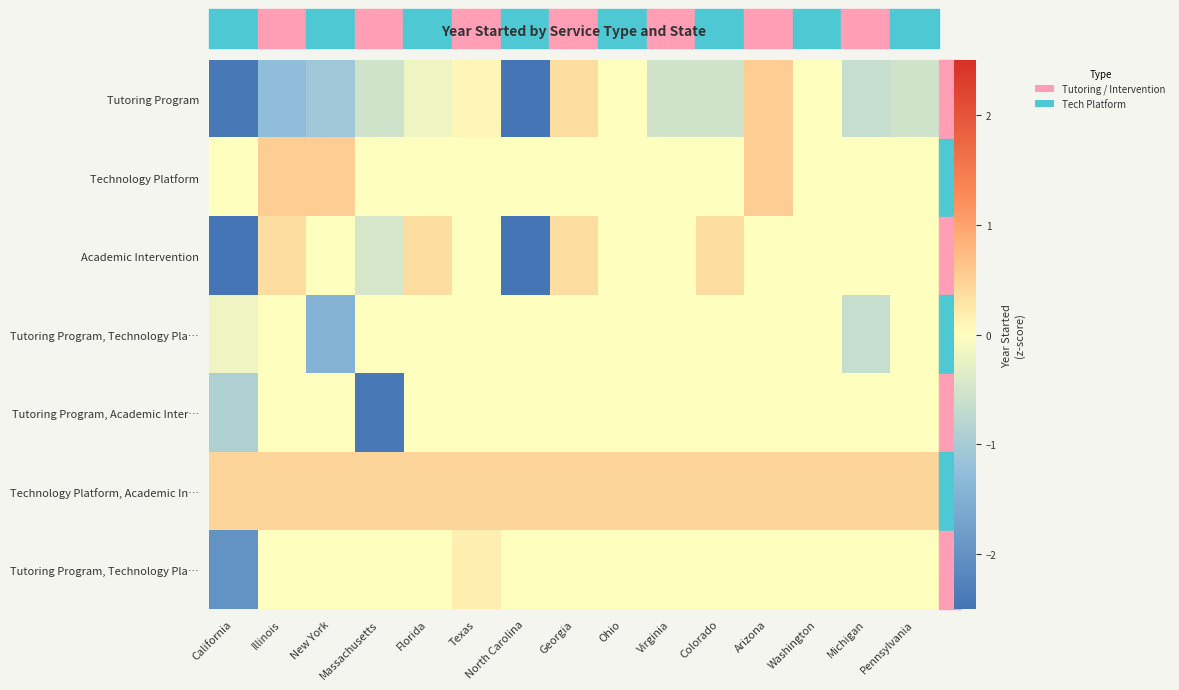

What is the difference between the highest and lowest values at Pennsylvania?

1.0